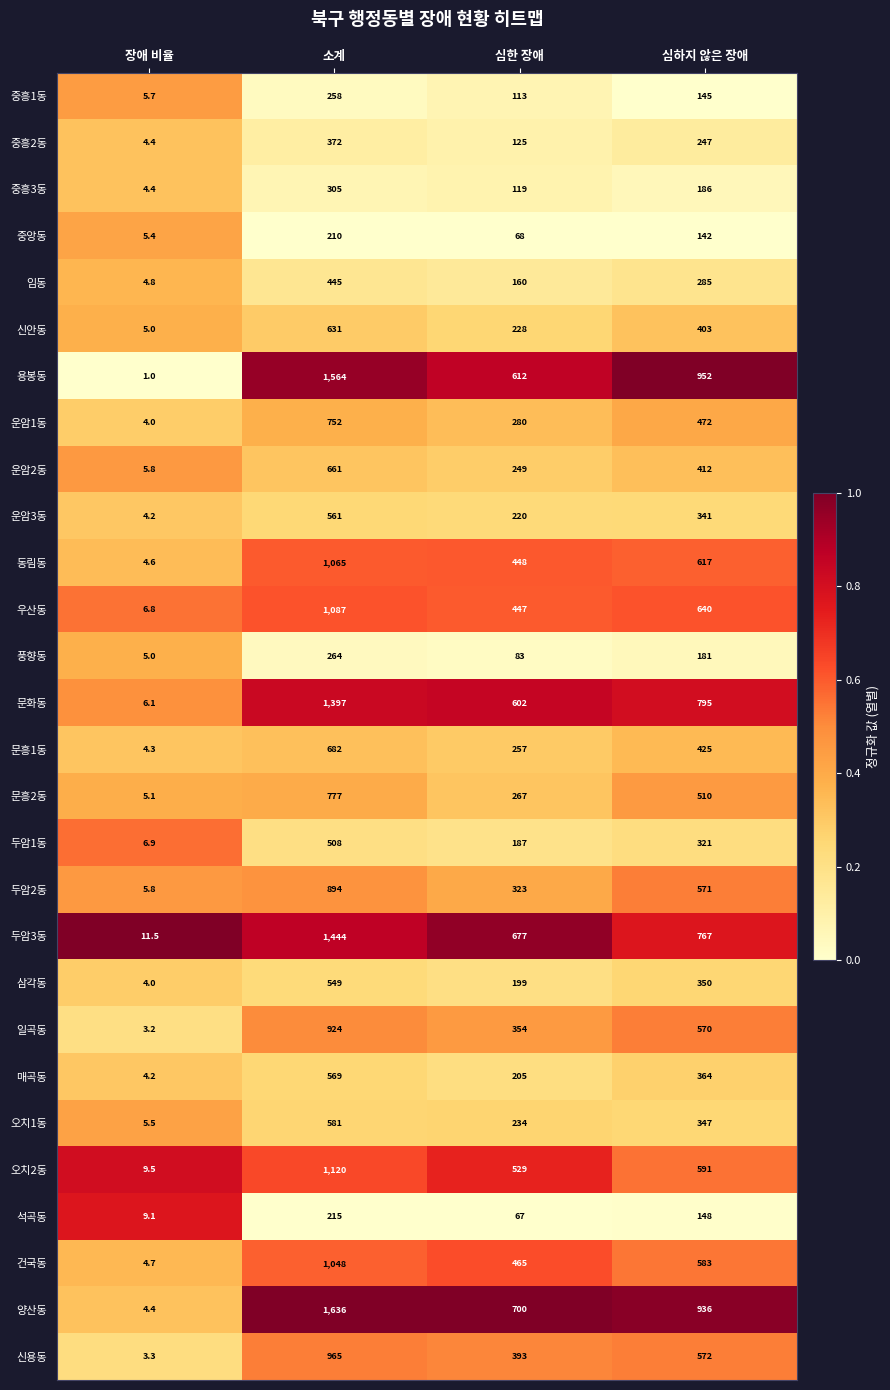

What is the difference between the 신용동 values at 장애 비율 and 심한 장애?

389.7